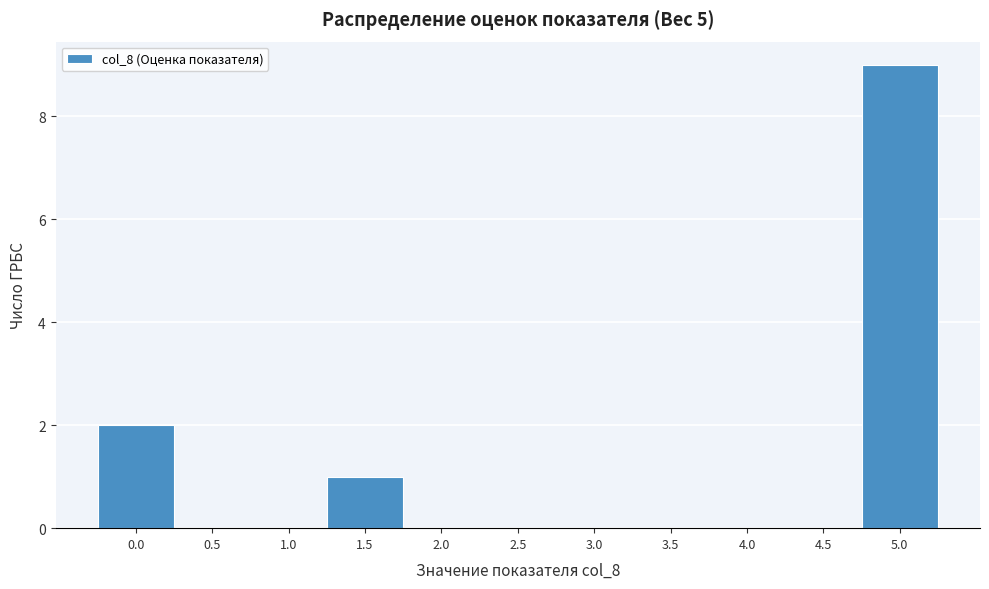

Reading left to right, what are all the values shown in this chart?

0.0=2	0.5=0	1.0=0	1.5=1	2.0=0	2.5=0	3.0=0	3.5=0	4.0=0	4.5=0	5.0=9